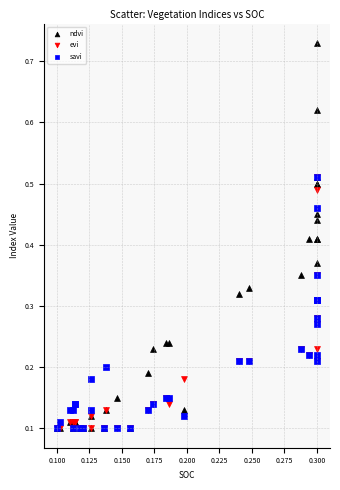

What are all the series names shown in the legend?

ndvi, evi, savi